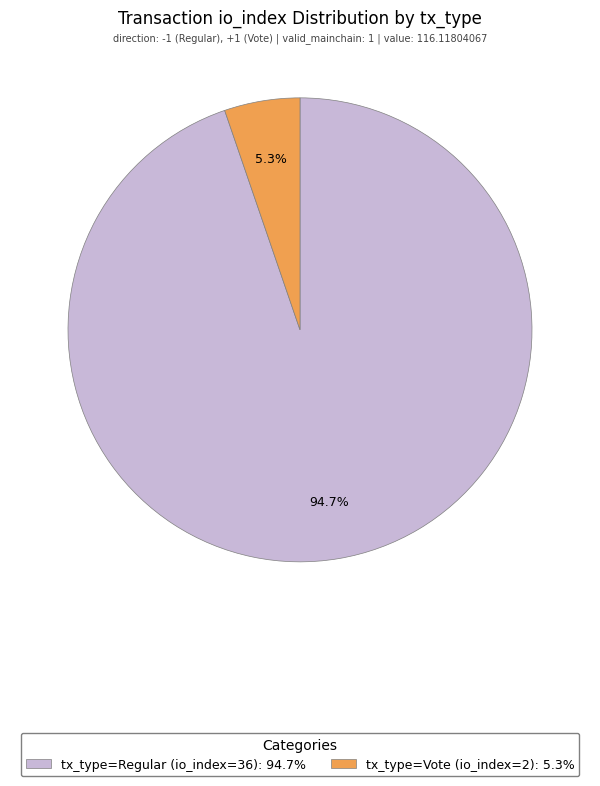

How many slices are in this pie chart?

2